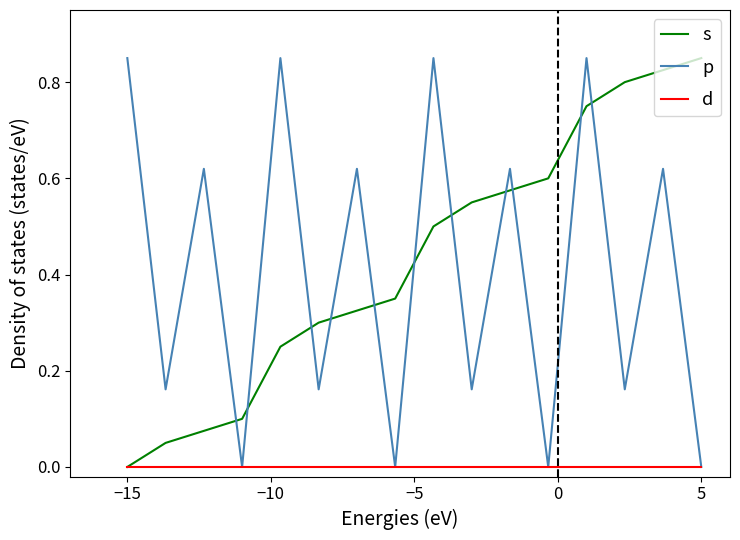

True or false: s and p cross at least once.

True